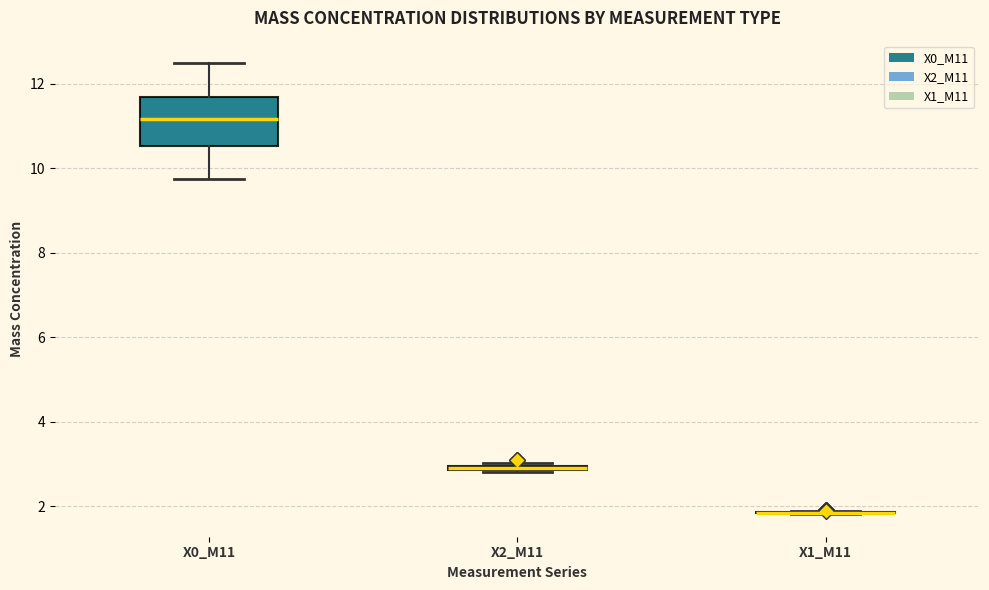

Comparing the boxes themselves (not the whiskers), which one is the tallest?

X0_M11